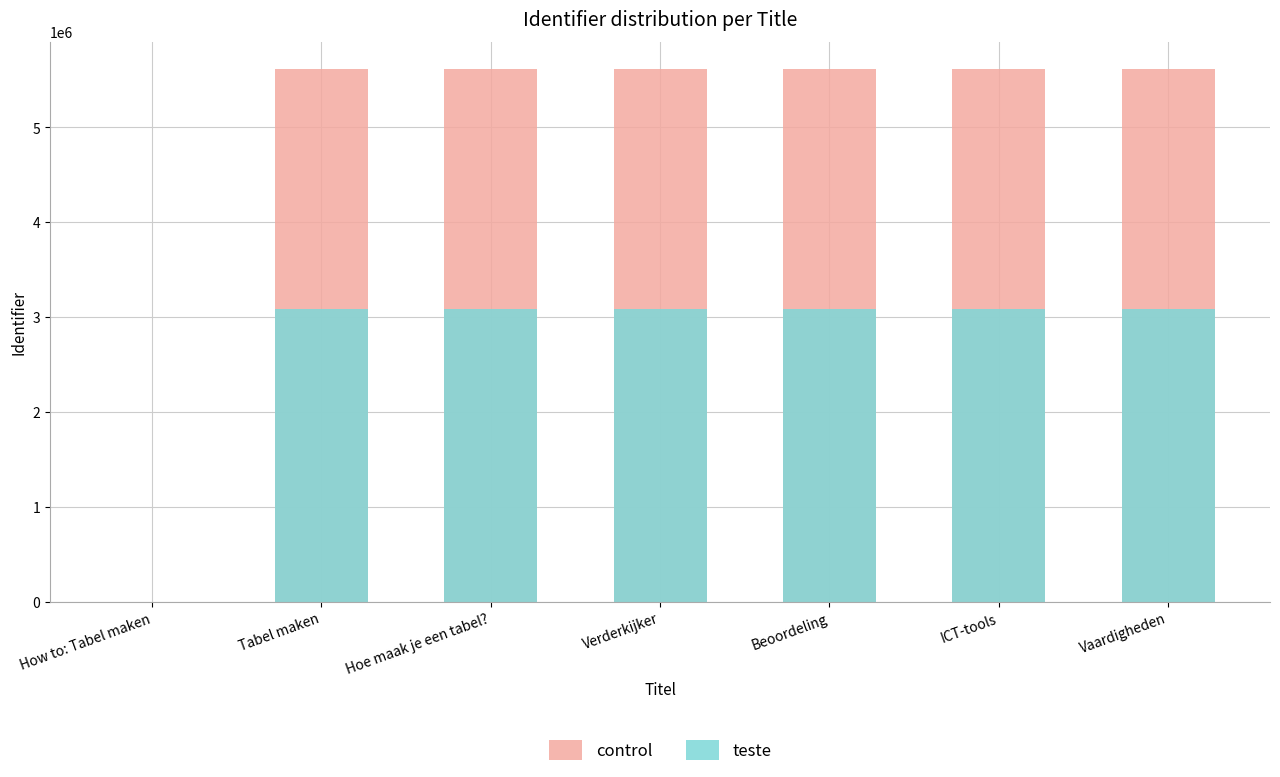

Reading left to right, what are all the values shown in this chart?

control: How to: Tabel maken=0.0	Tabel maken=5618617.0	Hoe maak je een tabel?=5618619.0	Verderkijker=5618621.0	Beoordeling=5618623.0	ICT-tools=5618625.0	Vaardigheden=5618627.0
teste: How to: Tabel maken=0.0	Tabel maken=3090239.4	Hoe maak je een tabel?=3090240.5	Verderkijker=3090241.6	Beoordeling=3090242.7	ICT-tools=3090243.8	Vaardigheden=3090244.9